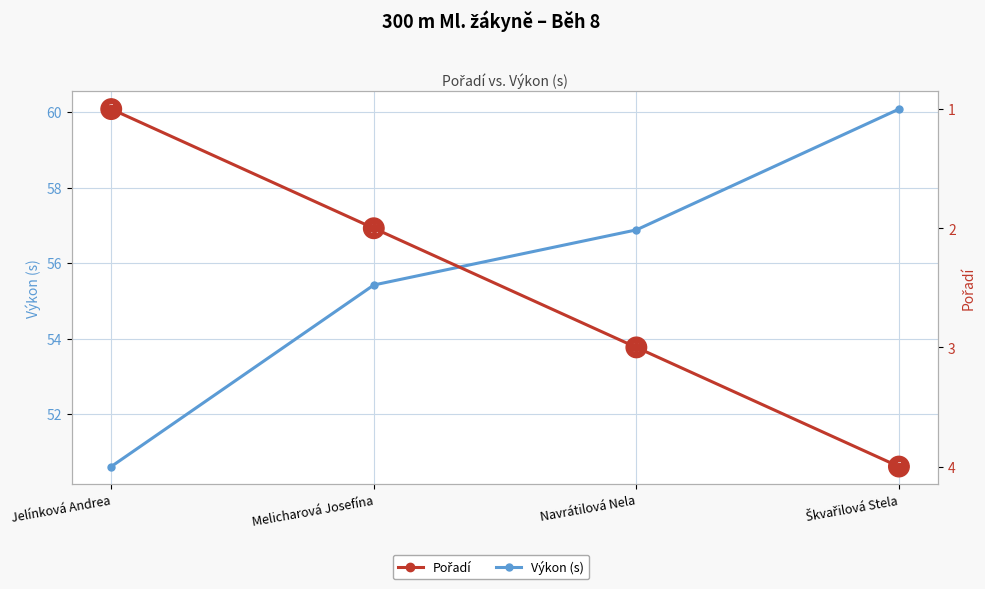

How many Pořadí values are between 2 and 4?

3